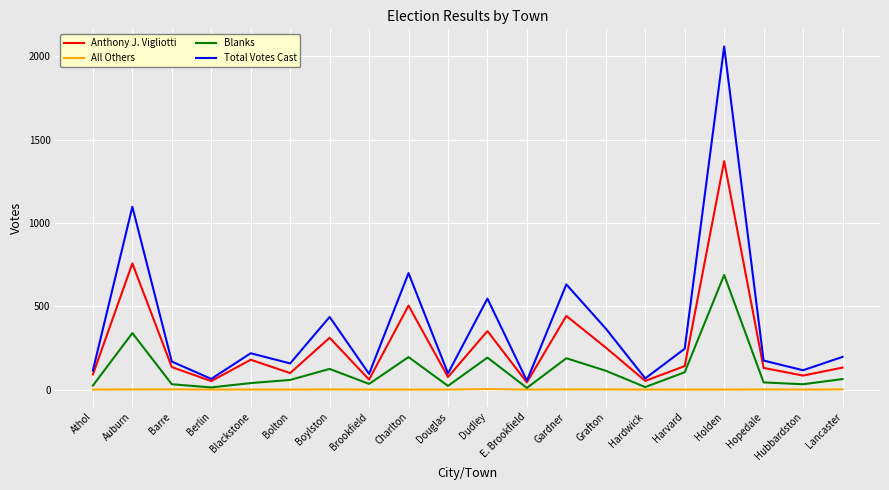

How many categories are shown in the chart?

20